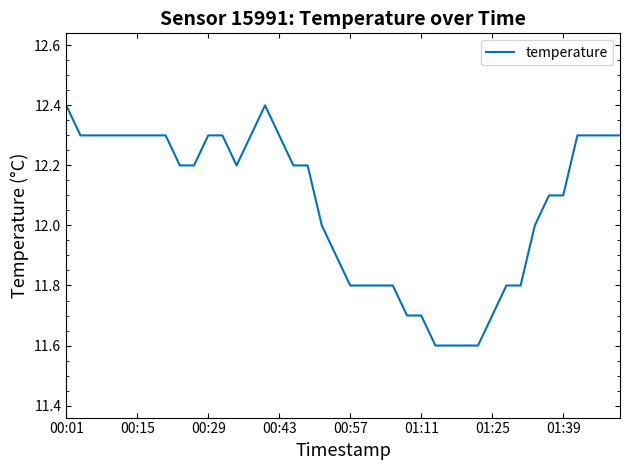

What is the difference between the maximum and minimum values?

0.8